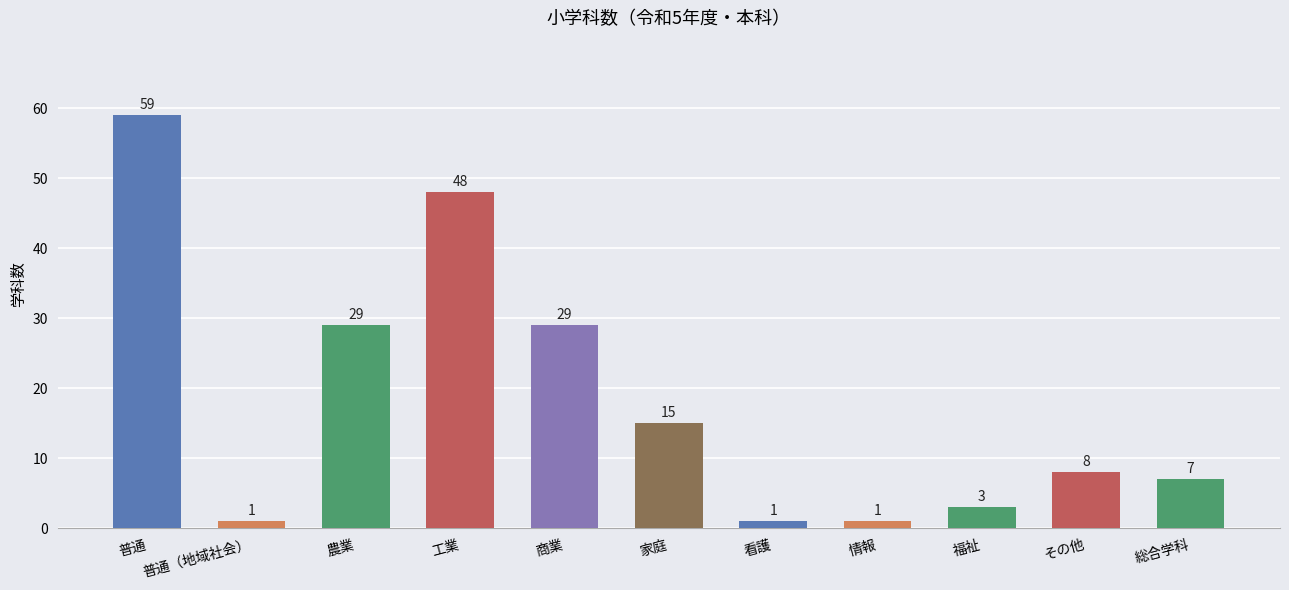

How many series are shown in this chart?

1